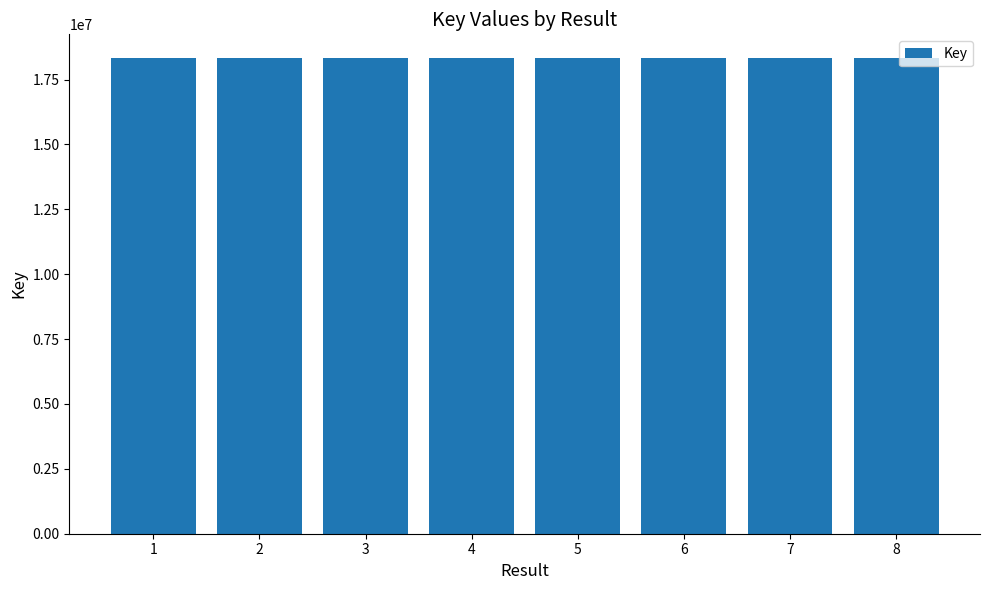

Approximately how many times larger is the value at 5 compared to 8?

1.0